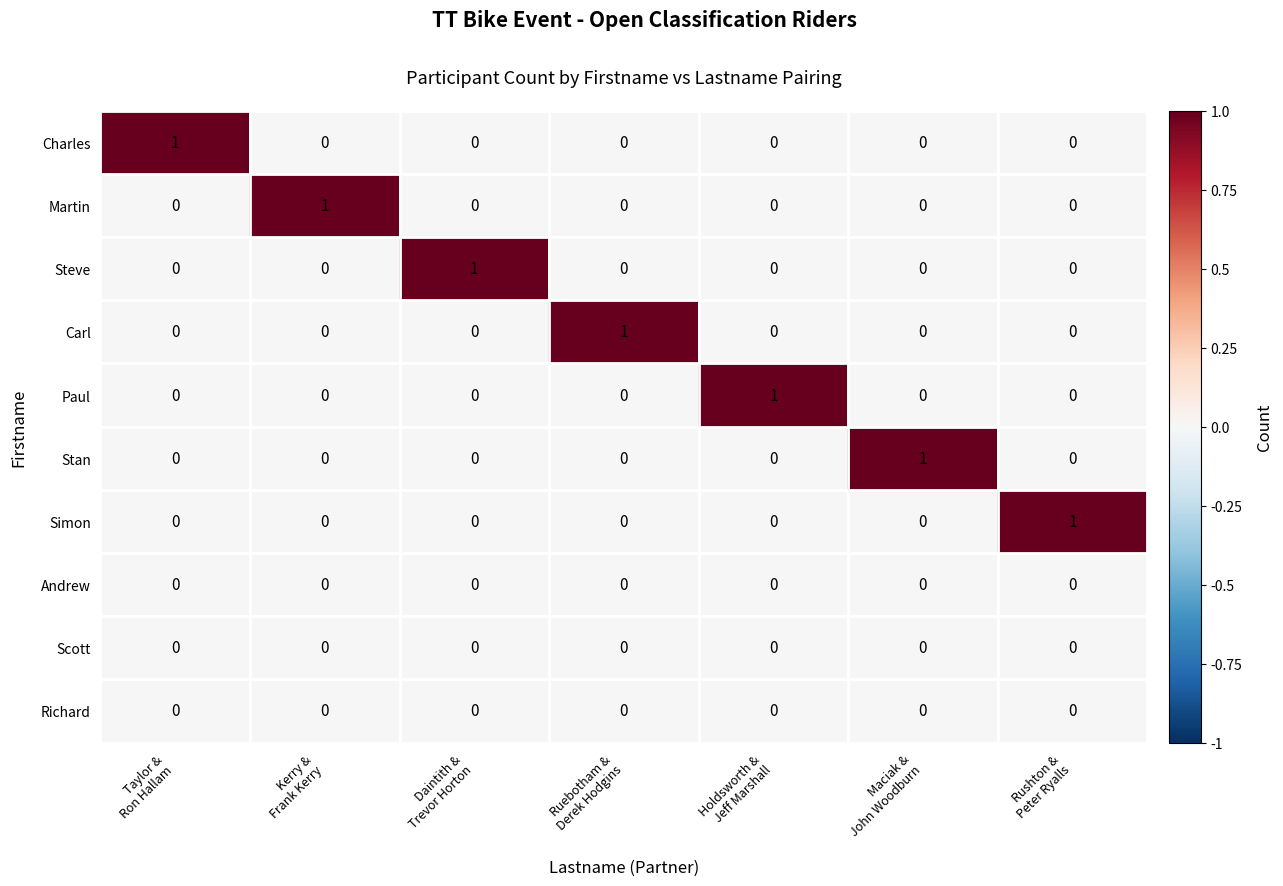

Count the Steve values in the range 0 to 1.

7